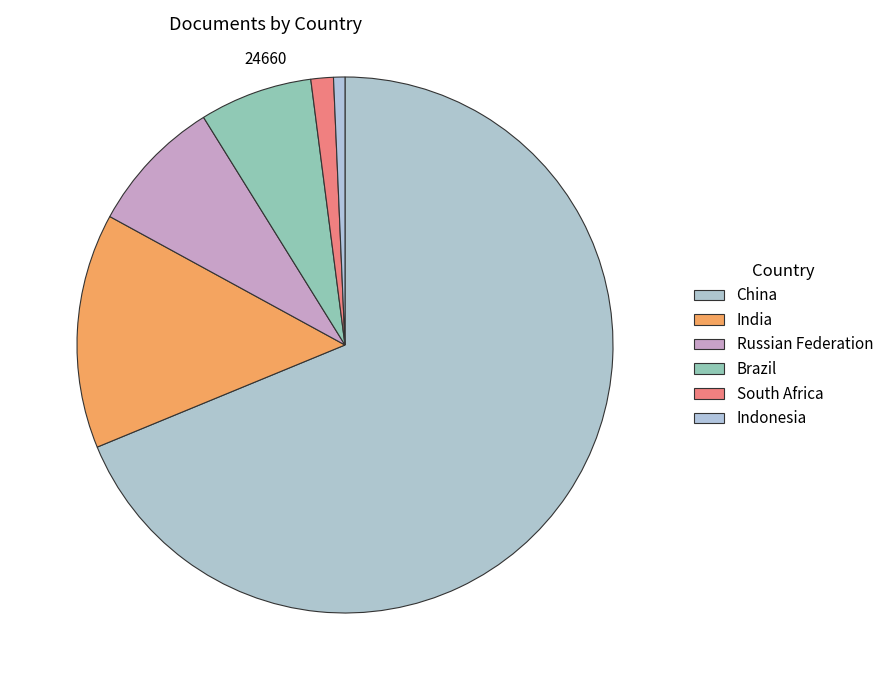

Rank the categories by value from lowest to highest.

Indonesia, South Africa, Brazil, Russian Federation, India, China